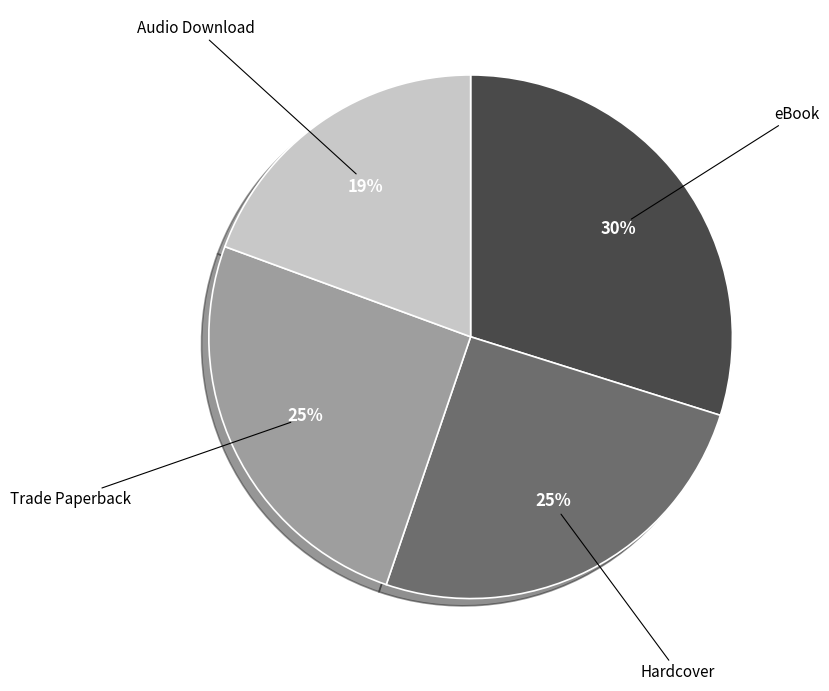

How many segments does this pie chart have?

4